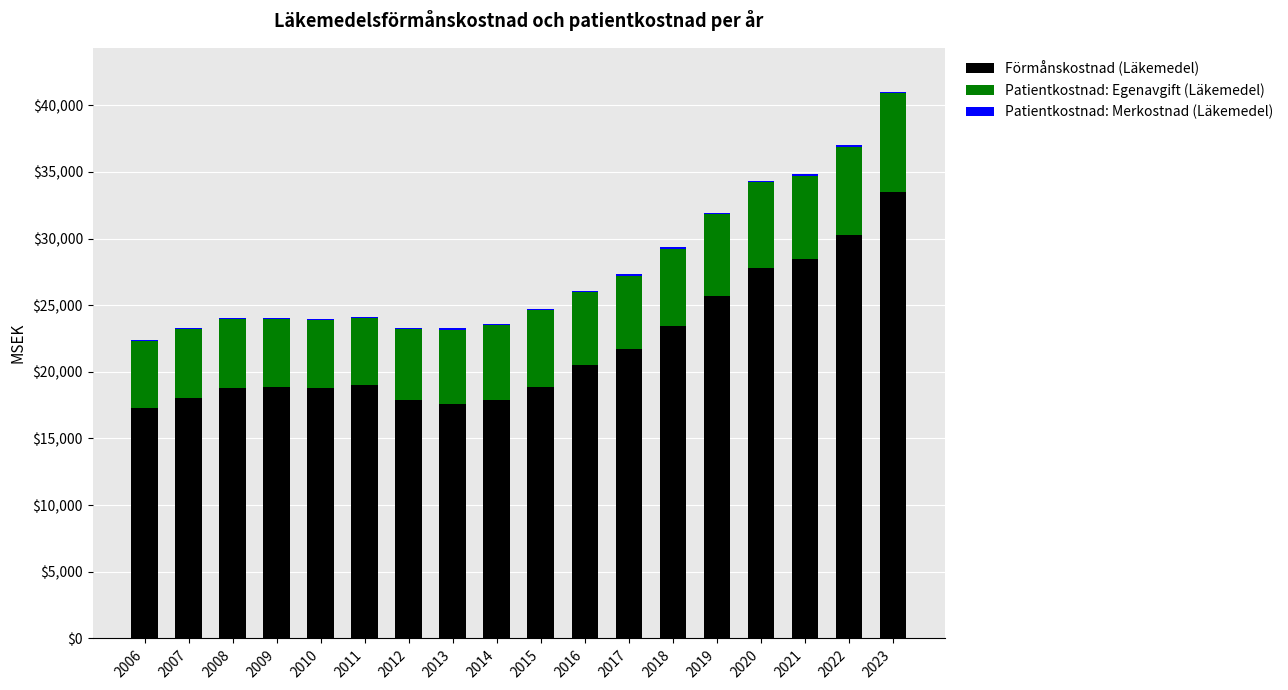

Which category has the highest value in the Förmånskostnad (Läkemedel) series?

2023